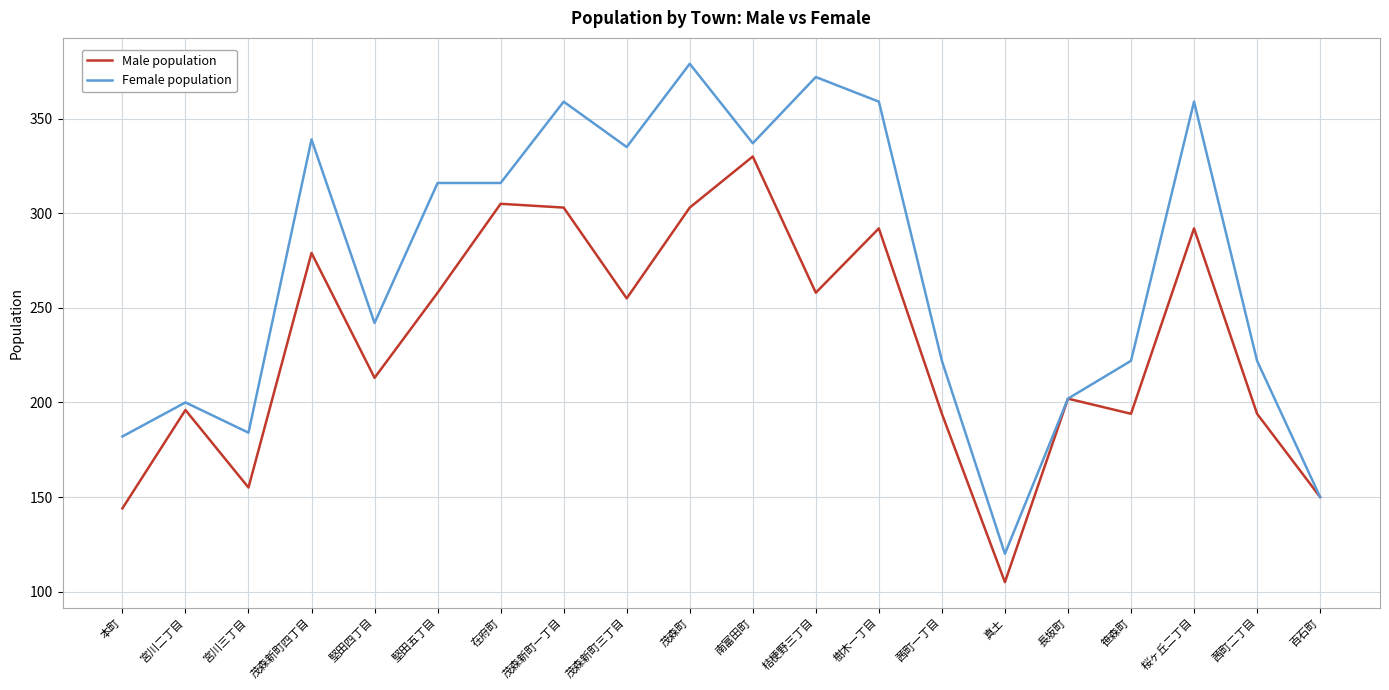

What position from the left is 在府町?

7